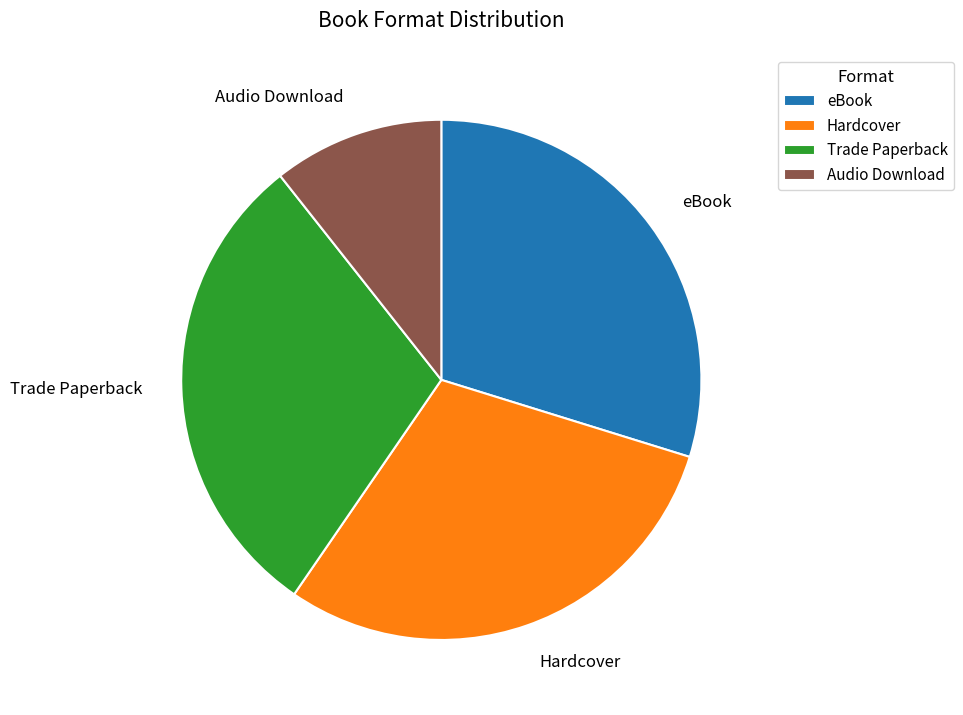

Is it true that Trade Paperback is 30% of the pie?

True